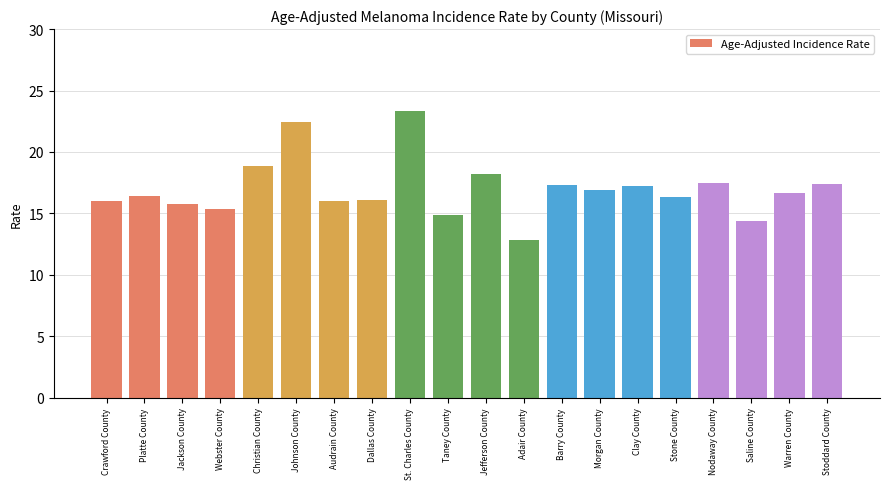

What is the sum of all values?

339.9